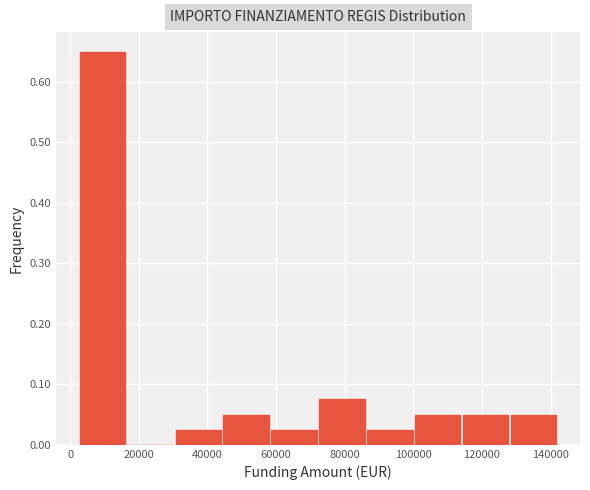

Reading left to right, list every bar in this chart as the range it spans on the x-axis followed by its height. Neither the bar edges nor the heights are printed on the chart, so give them approximately, as read against the axes.

2000 to 16000: 0.65
16000 to 30000: 0
30000 to 44000: 0.03
44000 to 58000: 0.05
58000 to 72000: 0.03
72000 to 86000: 0.08
86000 to 100000: 0.03
100000 to 114000: 0.05
114000 to 128000: 0.05
128000 to 142000: 0.05